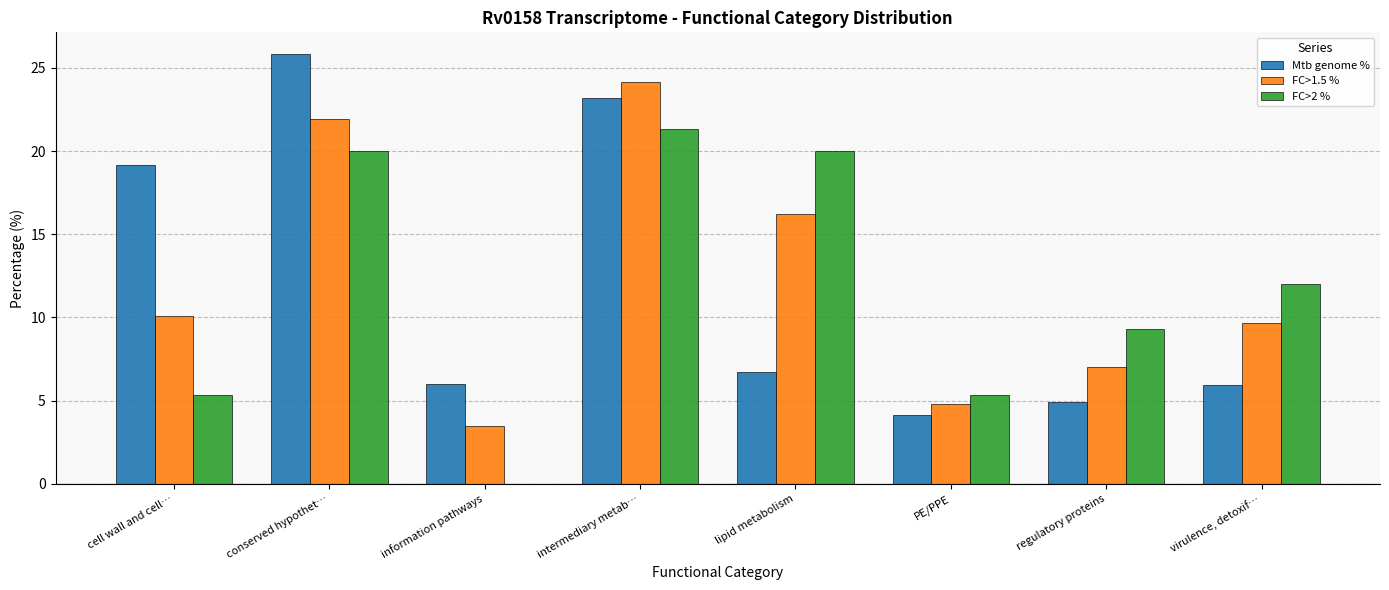

What value does the FC>1.5 % series have at virulence, detoxif…?

9.6